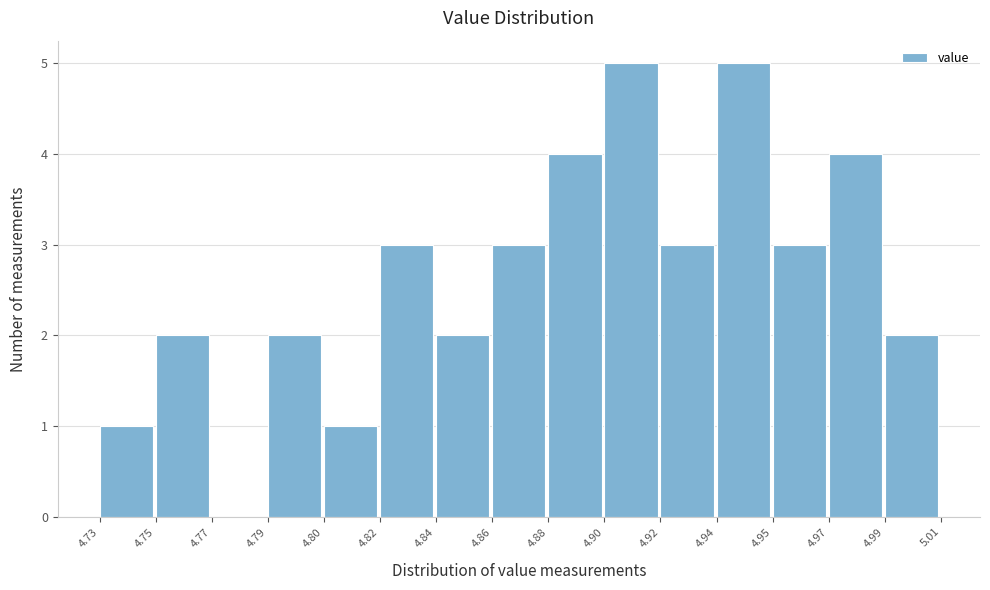

Reading left to right, extract all data points from this chart.

4.73=1	4.75=2	4.77=0	4.79=2	4.80=1	4.82=3	4.84=2	4.86=3	4.88=4	4.90=5	4.92=3	4.94=5	4.95=3	4.97=4	4.99=2